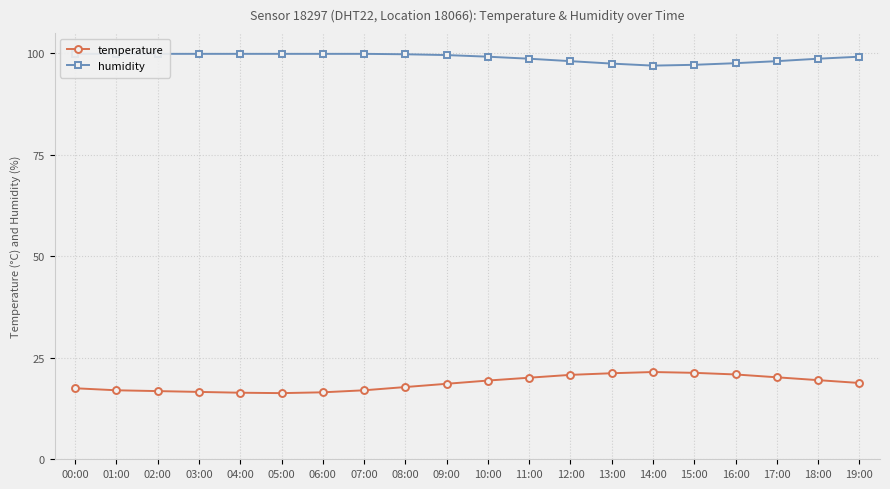

True or false: humidity and temperature intersect in this chart.

False